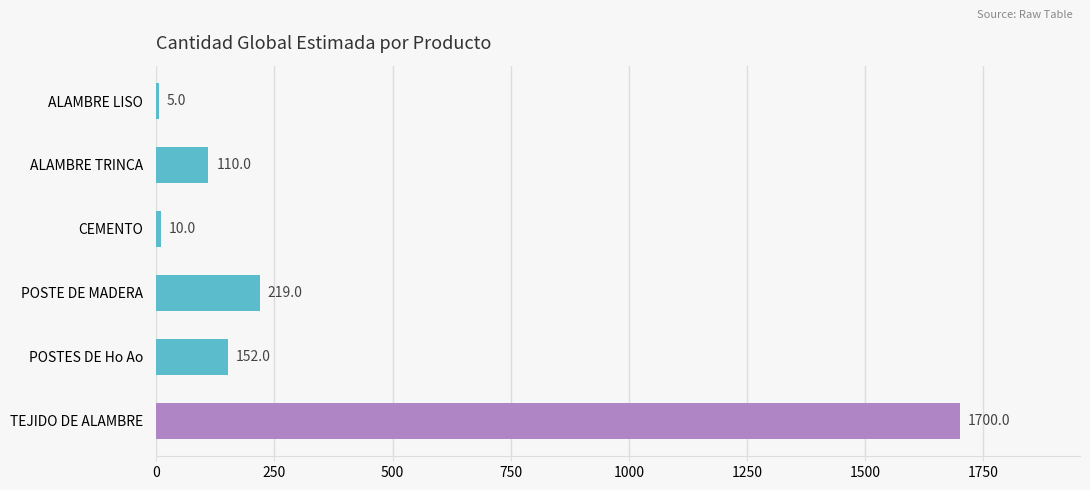

What is the average value?

366